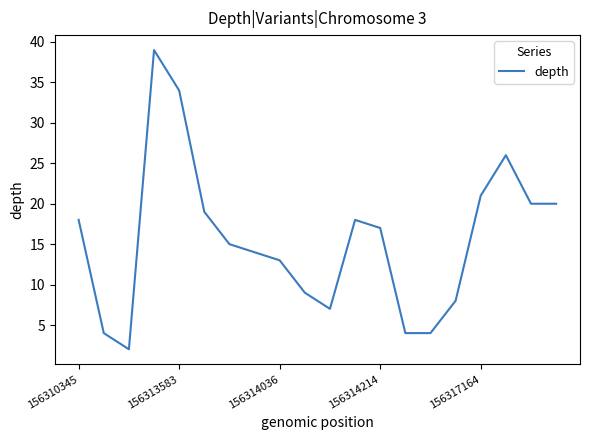

What is the difference between the maximum and minimum values?

37